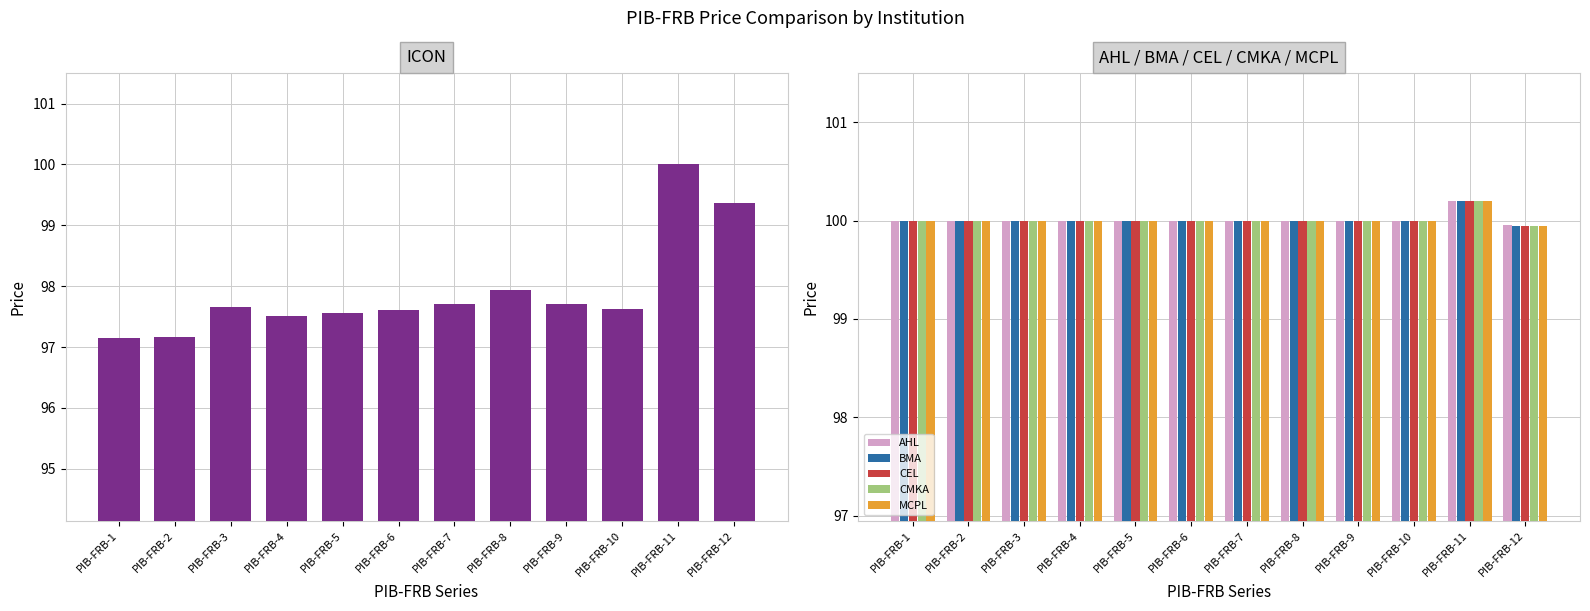

Which series changed the most between PIB-FRB-3 and PIB-FRB-8?

ICON